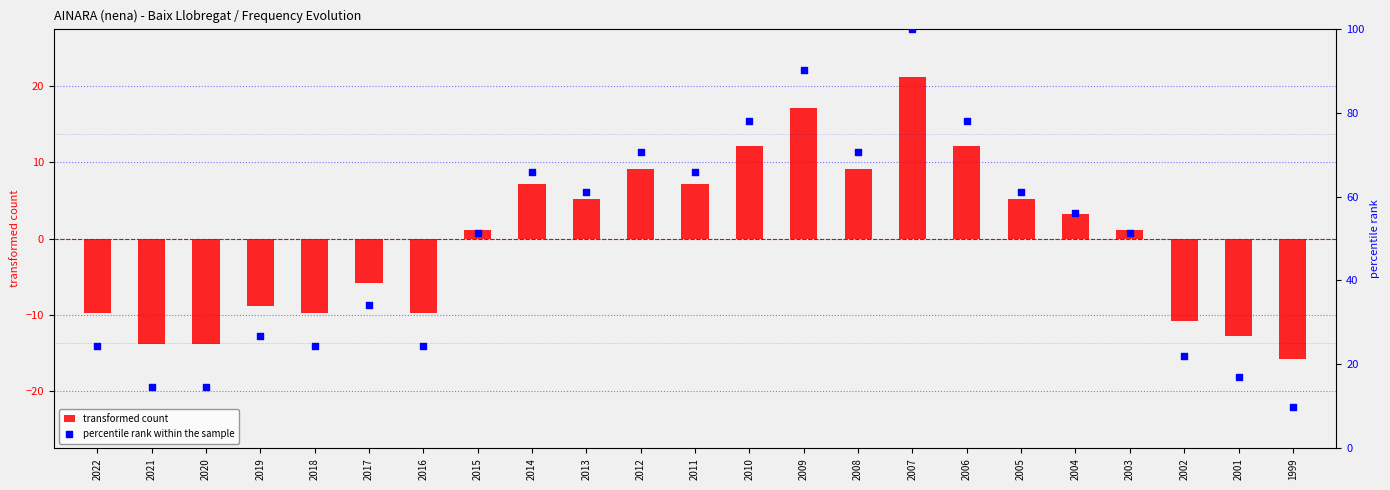

Which series contains the lowest Y value?

transformed count